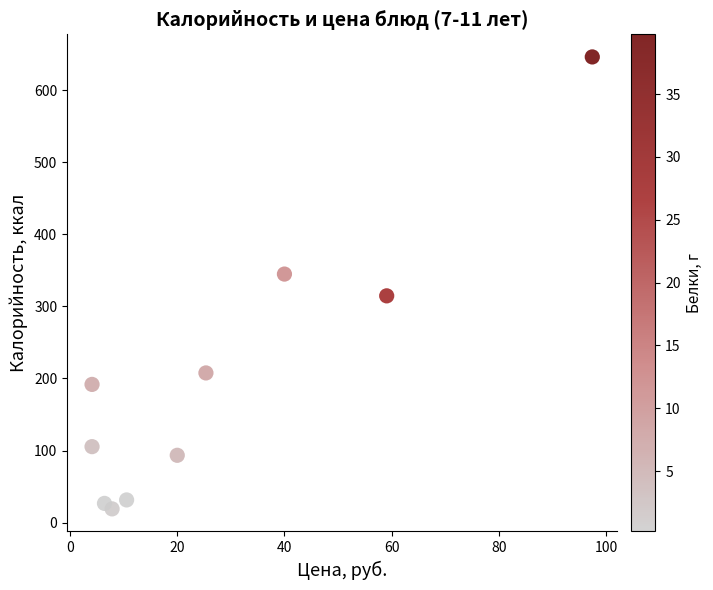

What is the average Y value?

198.1